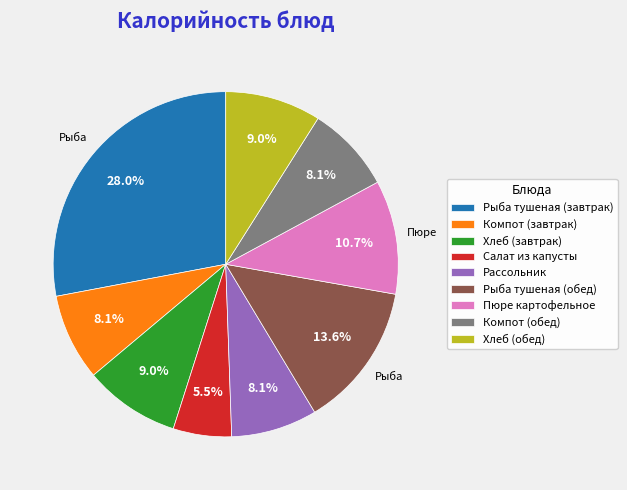

Between Салат из капусты and Компот (обед), which is larger?

Компот (обед)